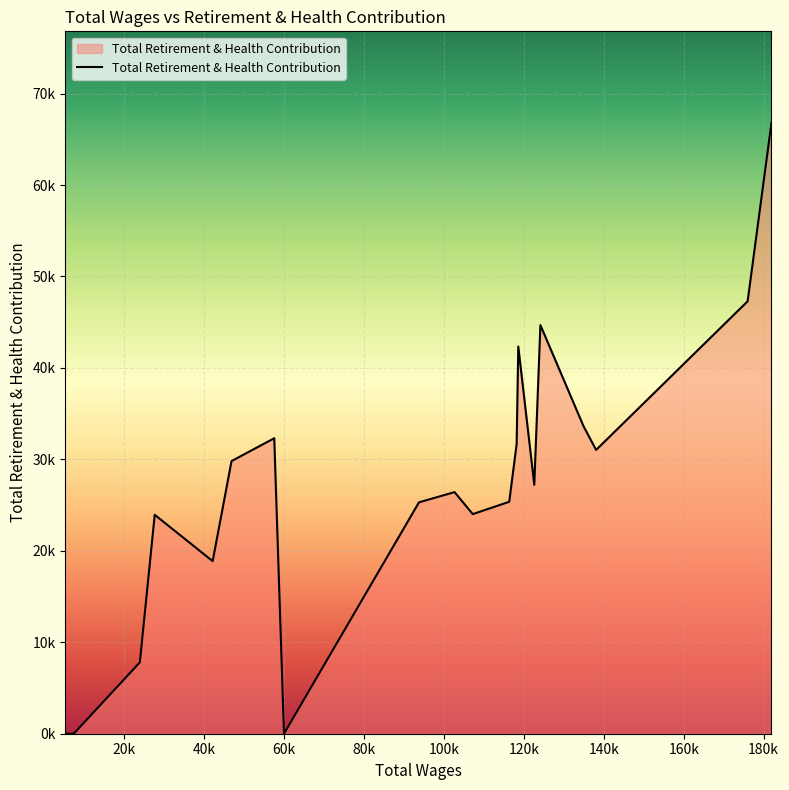

True or false: the data has more than 1 interior local peaks.

True